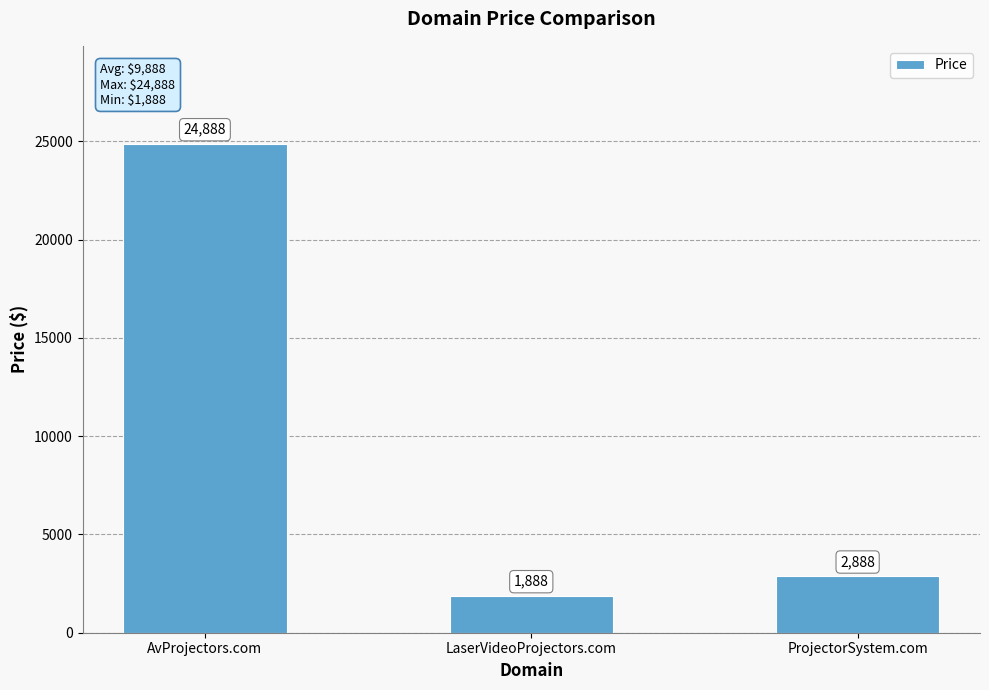

The value at AvProjectors.com is 37331. True or false?

False